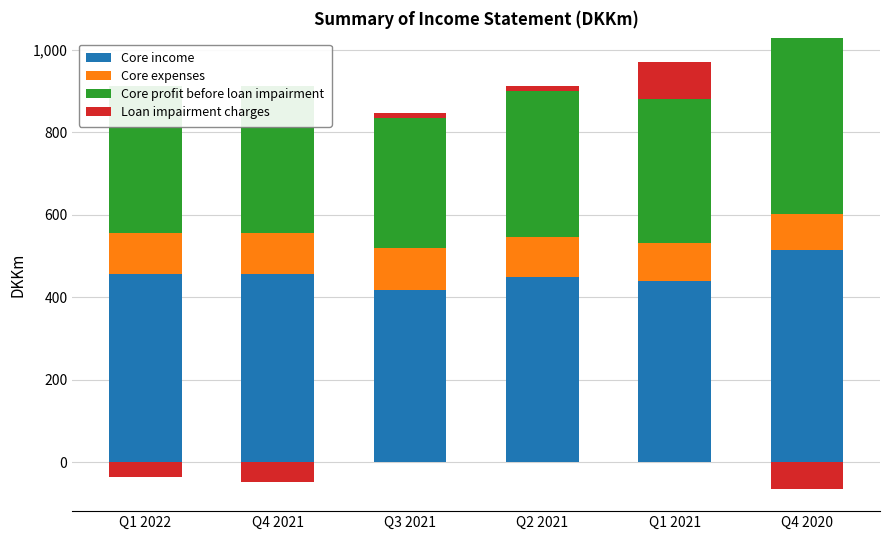

At which label does Loan impairment charges first exceed 11?

Q2 2021